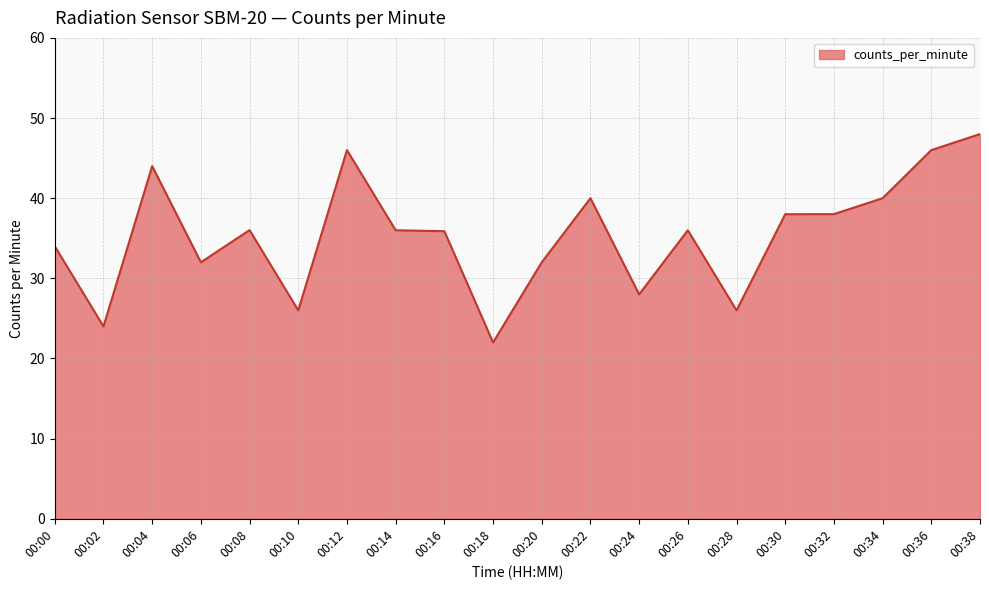

What is the change in value from 00:16 to 00:26?

+0.1